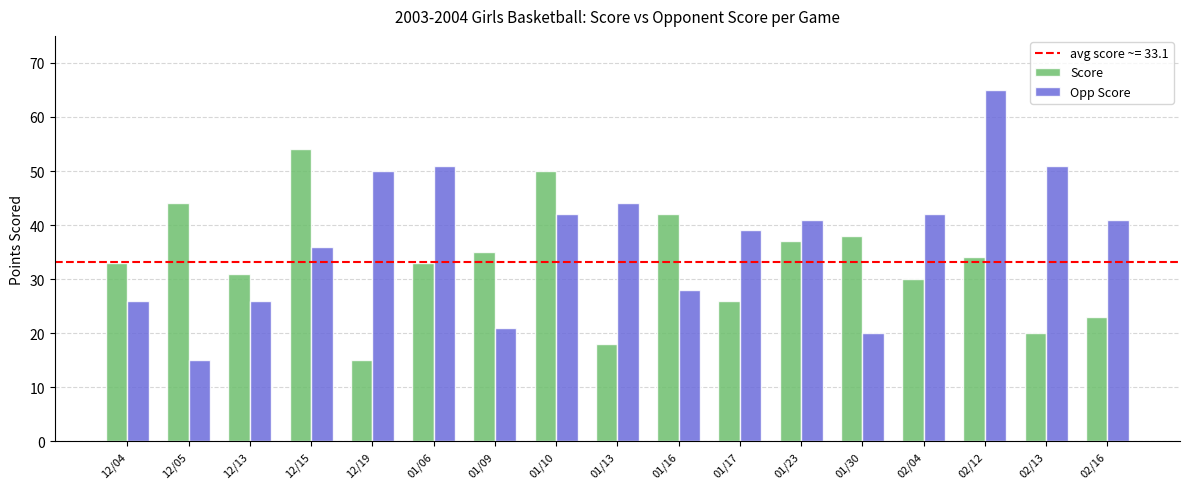

The Score series shows 12 at 02/04. True or false?

False